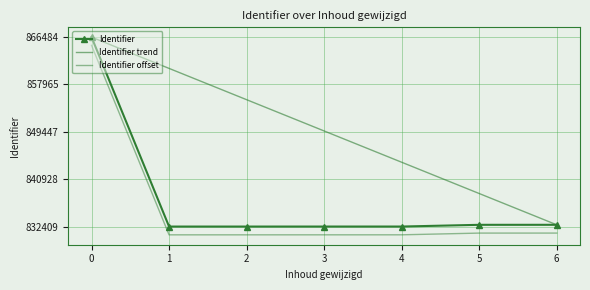

True or false: Identifier has more than 0 points higher than both neighbors.

False